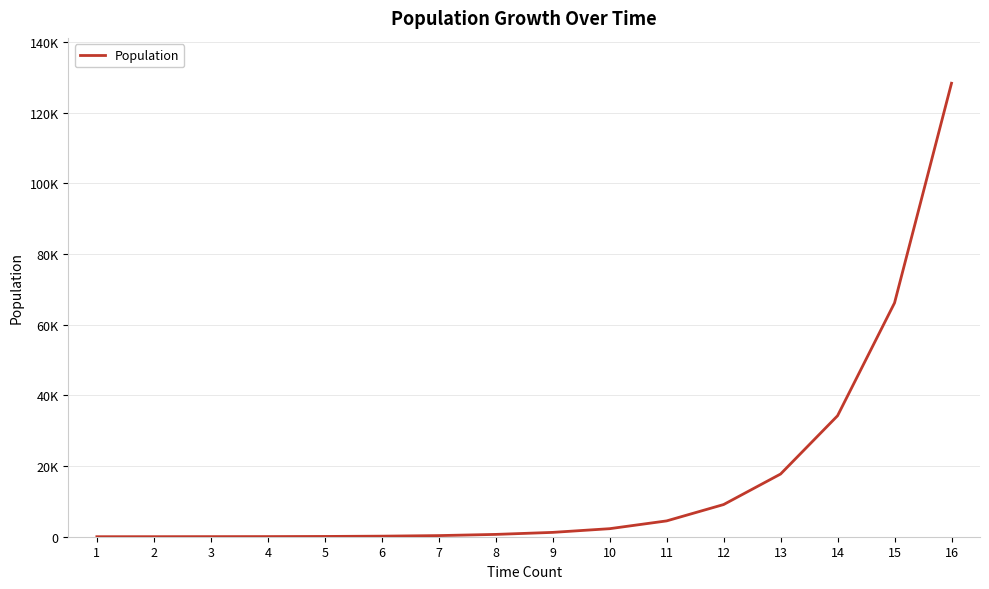

What is the ratio of the value at 15 to the value at 2?

5091.2